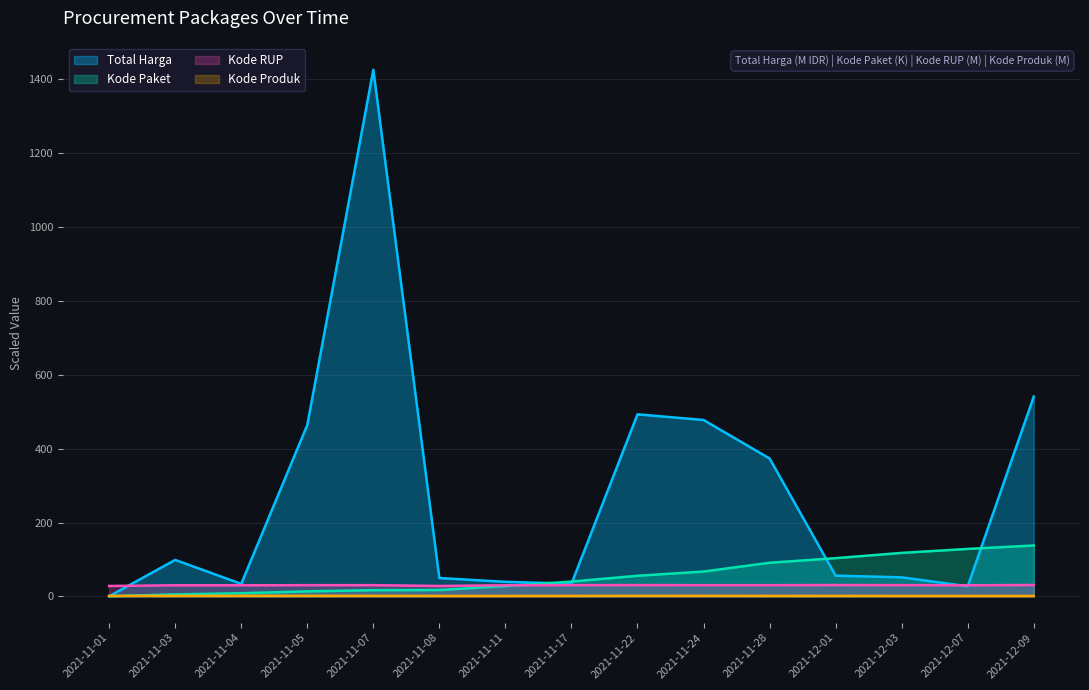

What is the highest value of the Kode RUP series?

30.9